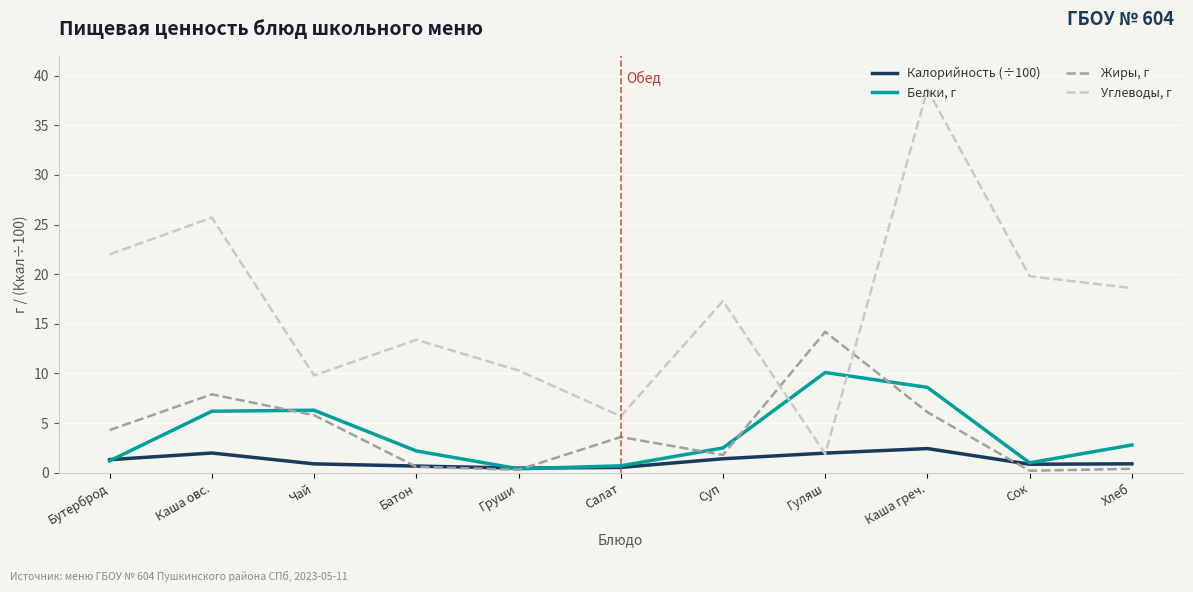

List the series in order of their peak value, lowest first.

Калорийность (÷100), Белки, г, Жиры, г, Углеводы, г